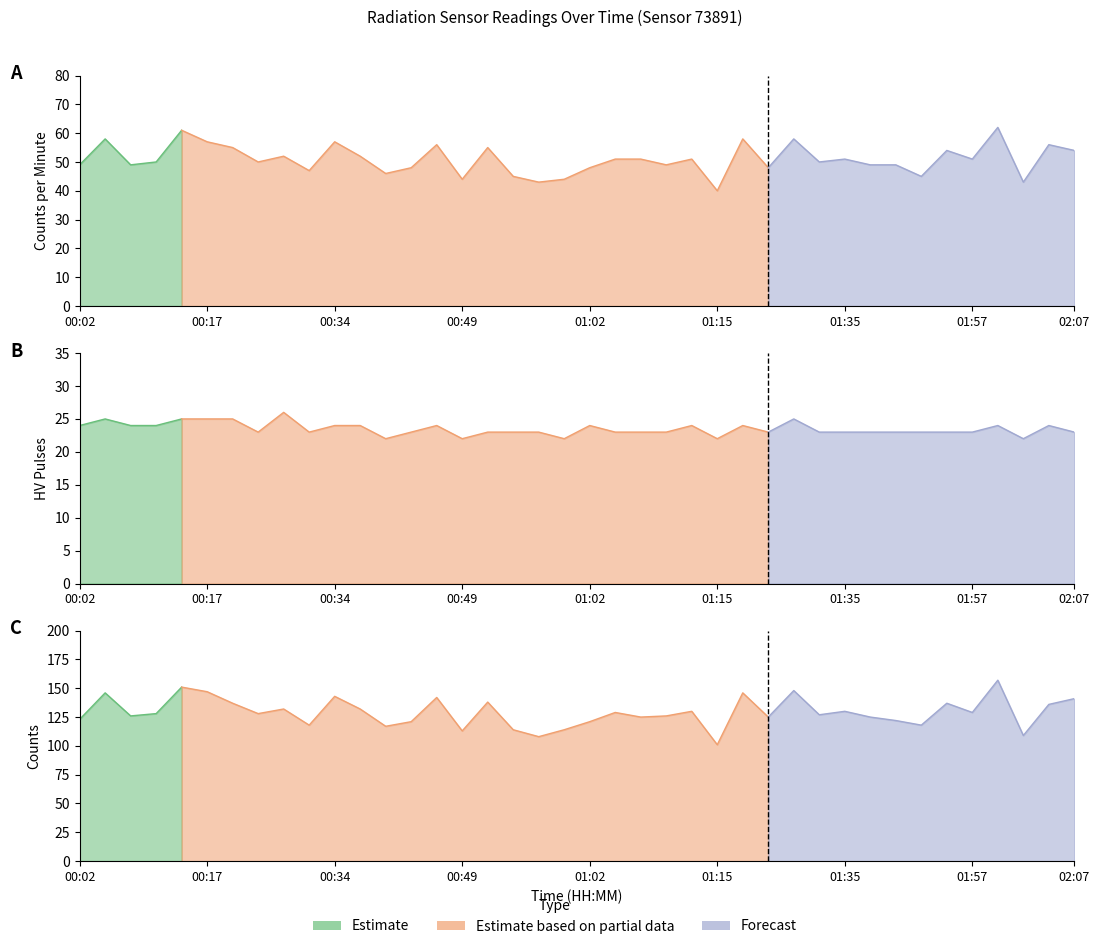

What is the highest value of the counts series?

157